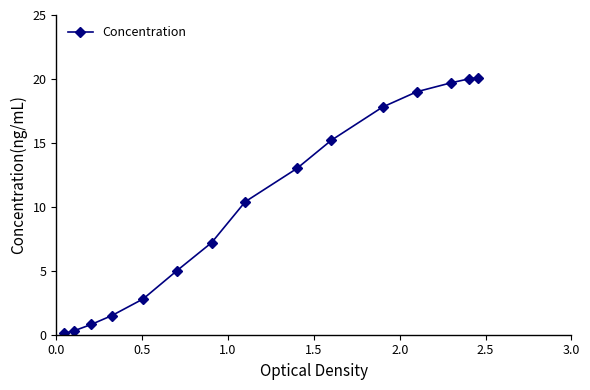

True or false: there are more than 2 points higher than both neighbors.

False